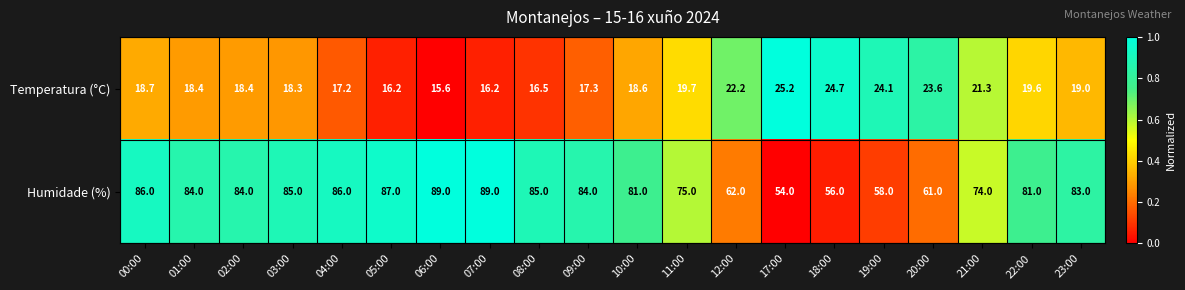

The value of Humidade (%) at 08:00 is 118.3. True or false?

False